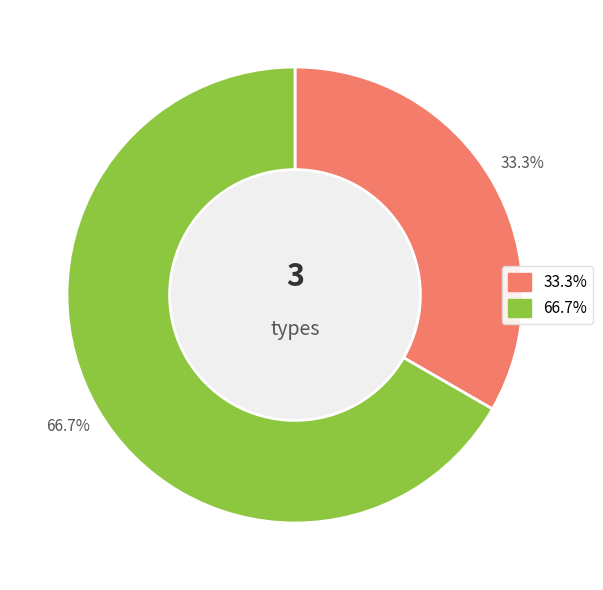

Is there any slice that represents more than half of the pie?

Yes